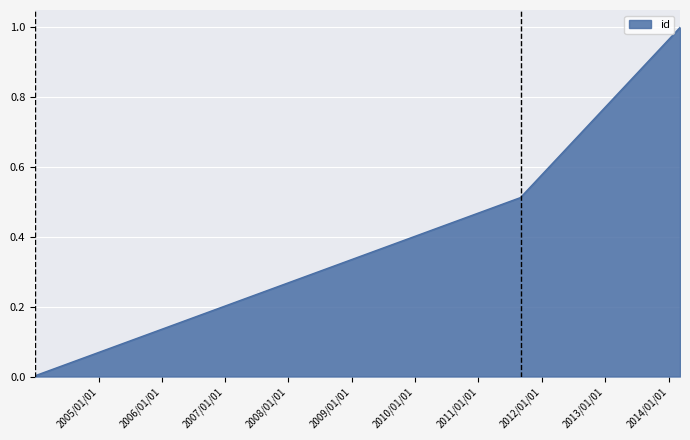

The chart shows a value of 0.0 at 2004-01-03. True or false?

False